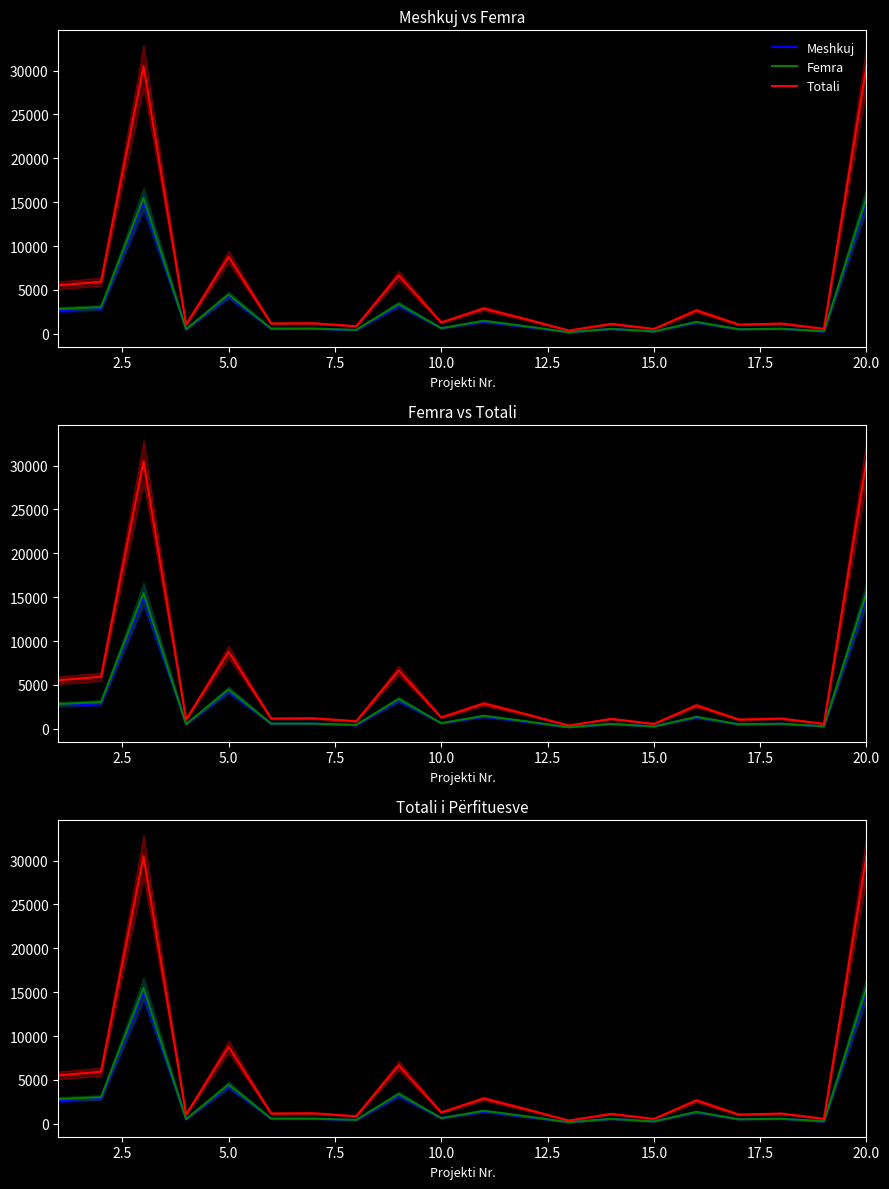

What are all the series names shown in the legend?

Meshkuj, Femra, Totali